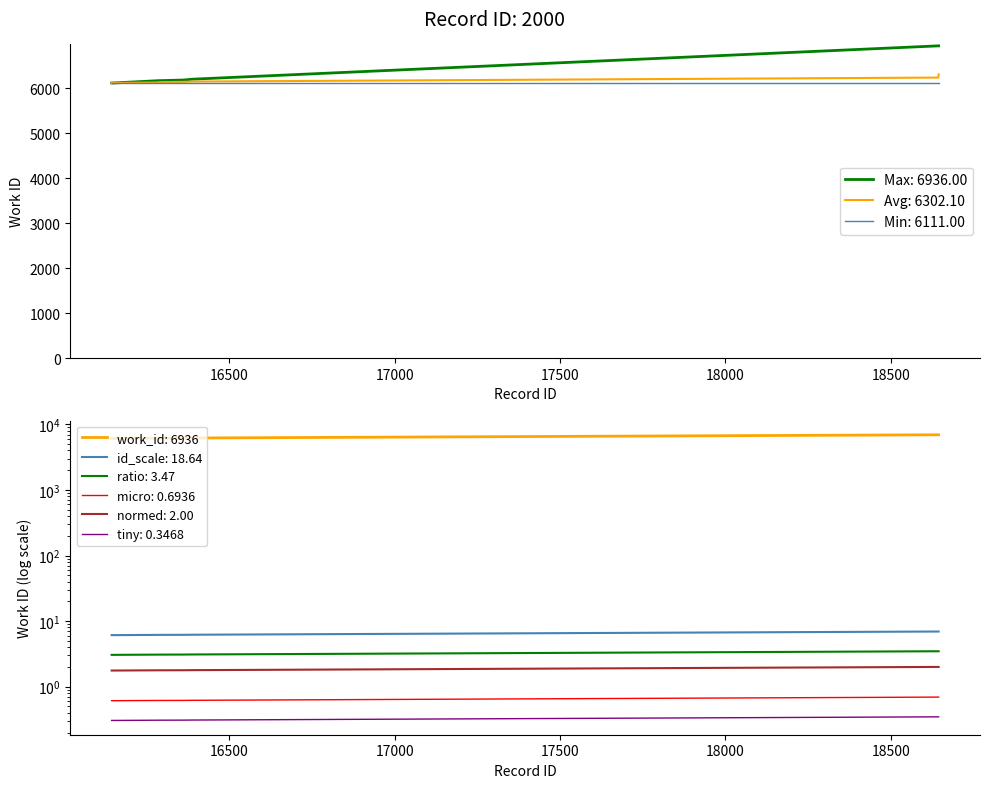

Rank the categories by value from lowest to highest.

16144, 16150, 16152, 16154, 16285, 16286, 16361, 16389, 18644, 18645